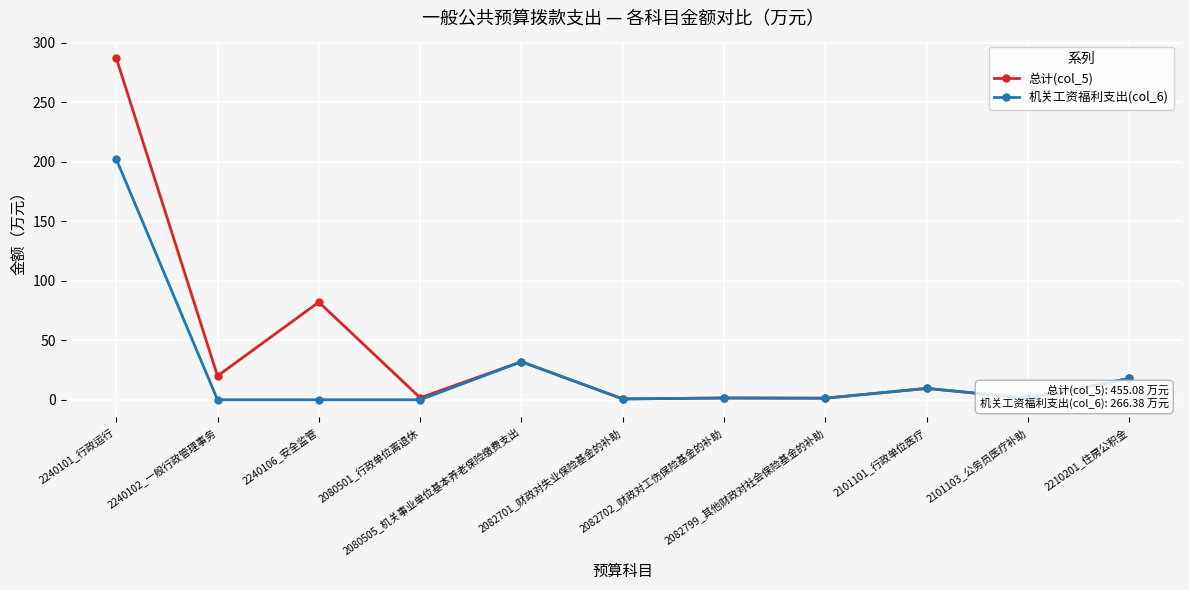

What is the maximum value shown in the chart?

287.3